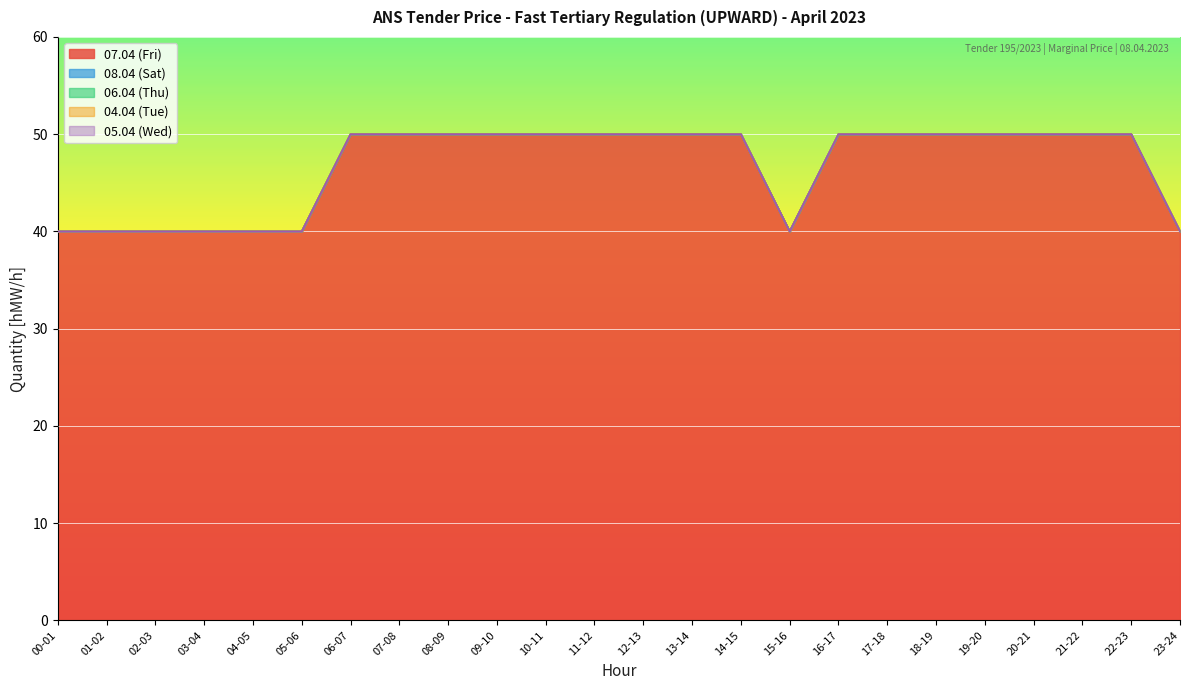

Does the chart display data point markers on the line(s)?

No